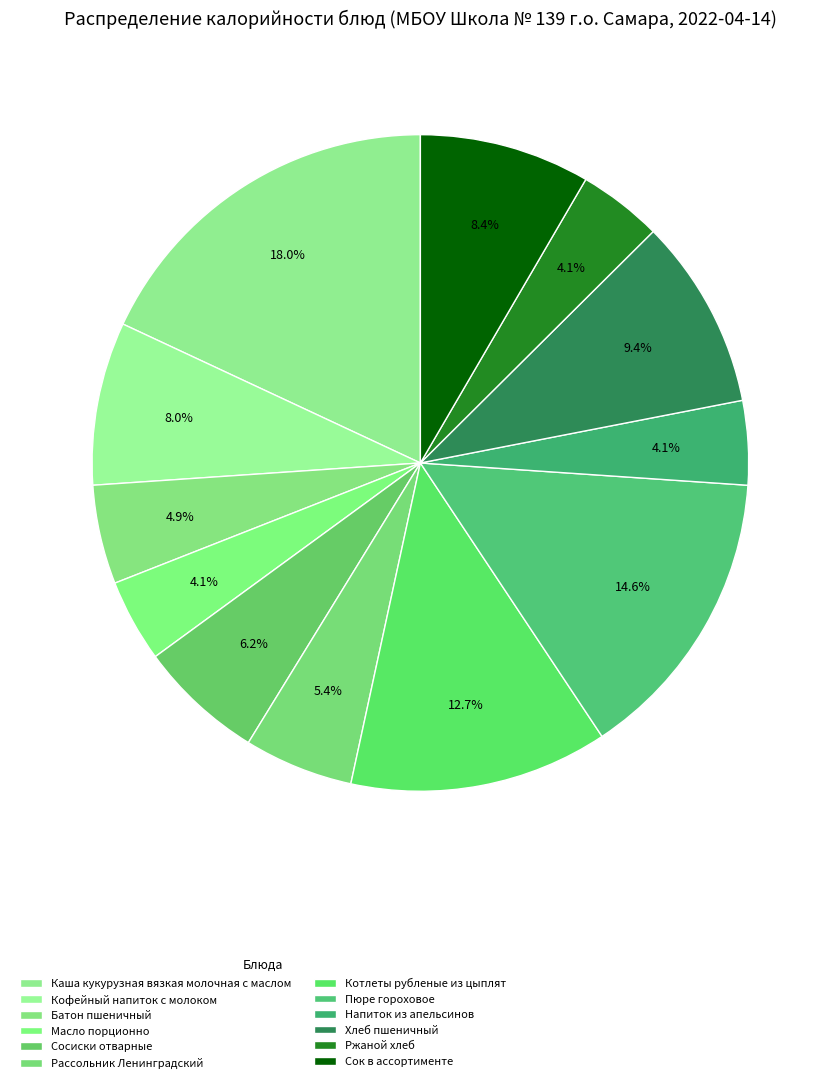

How many segments does this pie chart have?

12